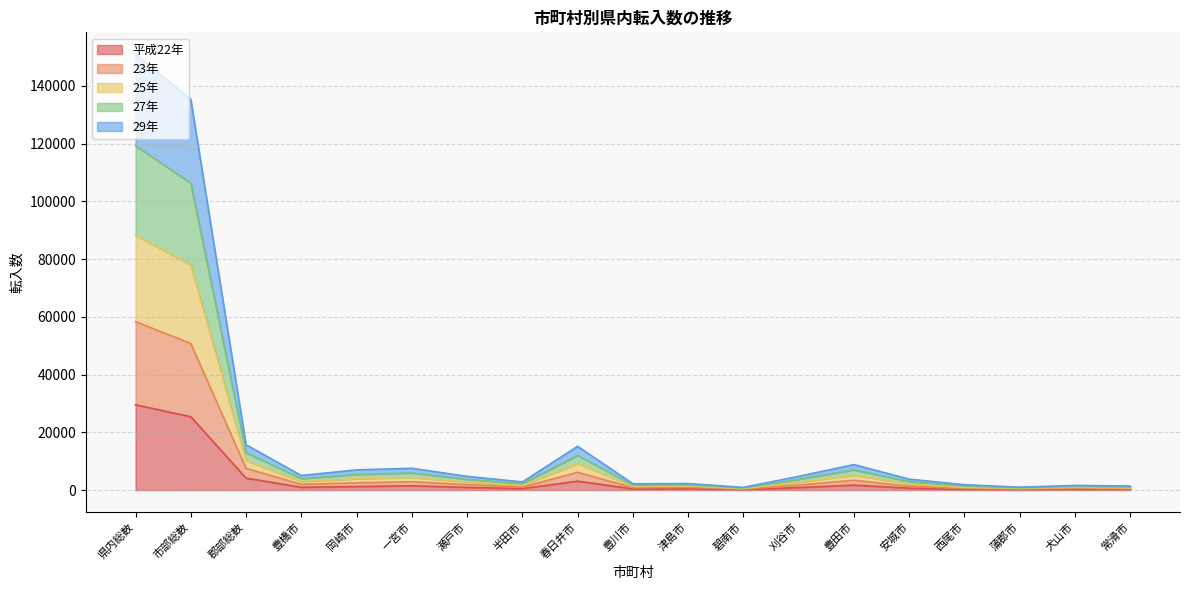

Is it true that 平成22年 equals 438 at 岡崎市?

False